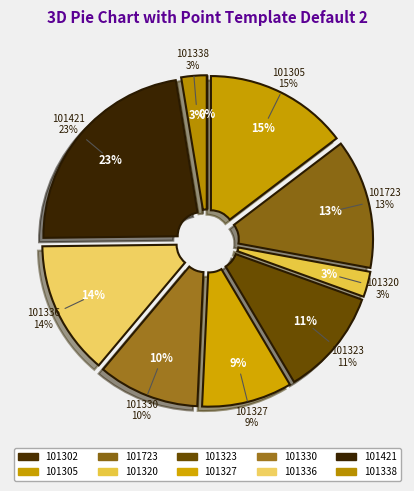

Count the number of slices in the pie.

10